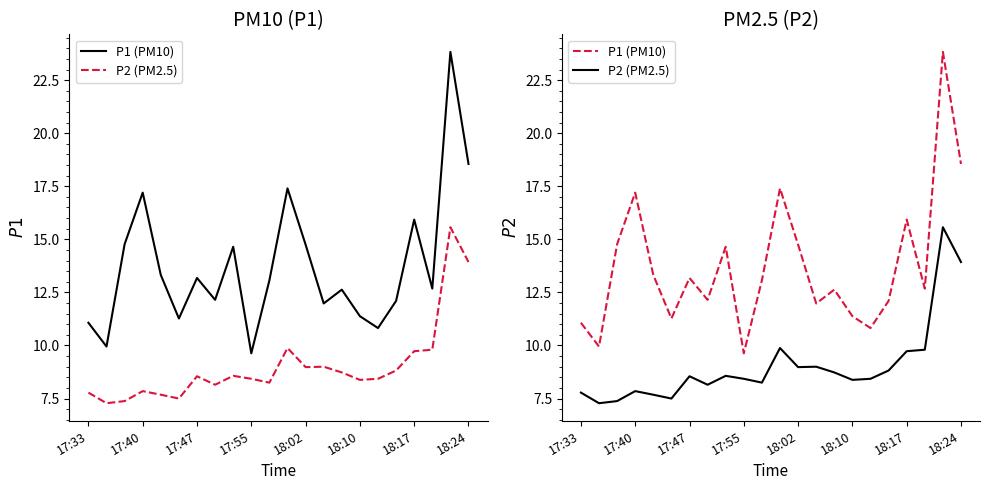

What is the value of the P1 (PM10) point at the 12th from the left?

17.4